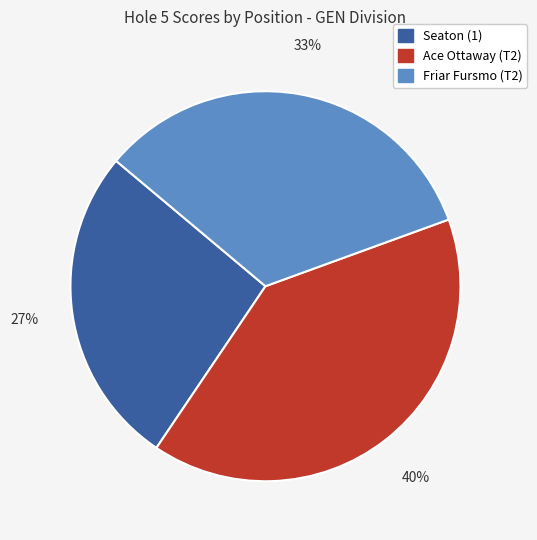

What percentage is the Seaton (1) slice, to the nearest percent?

27%